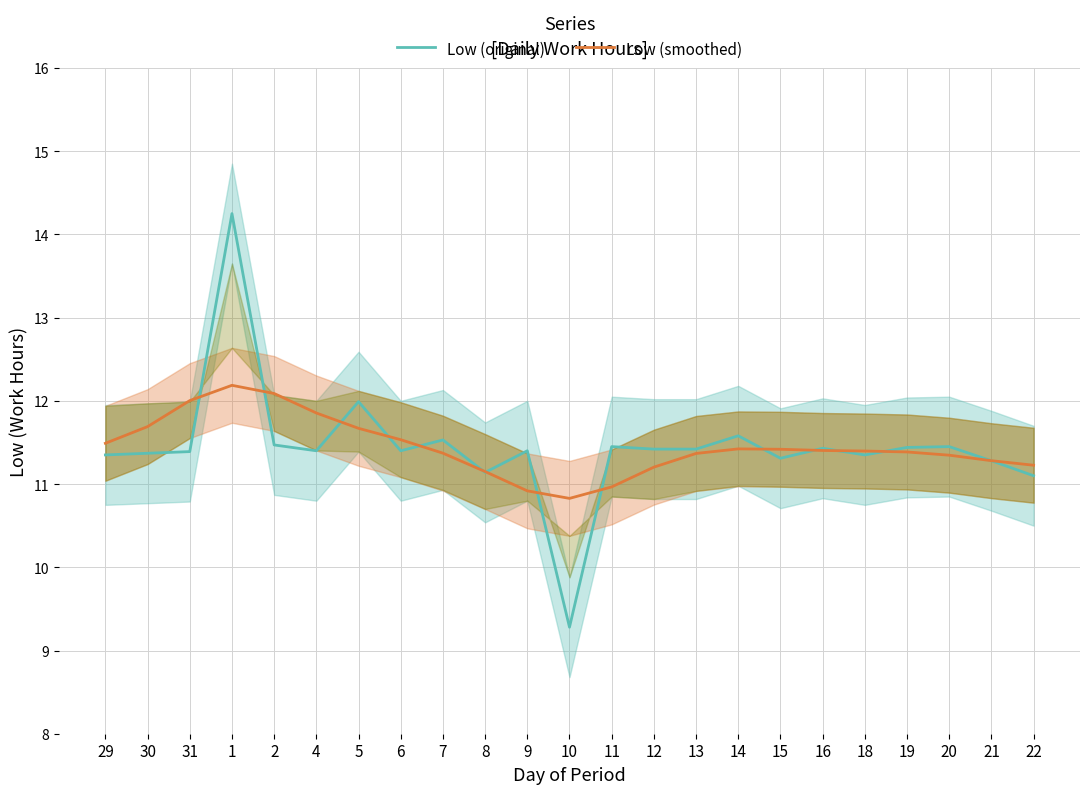

True or false: Low (smoothed) has more than 0 points higher than both neighbors.

True